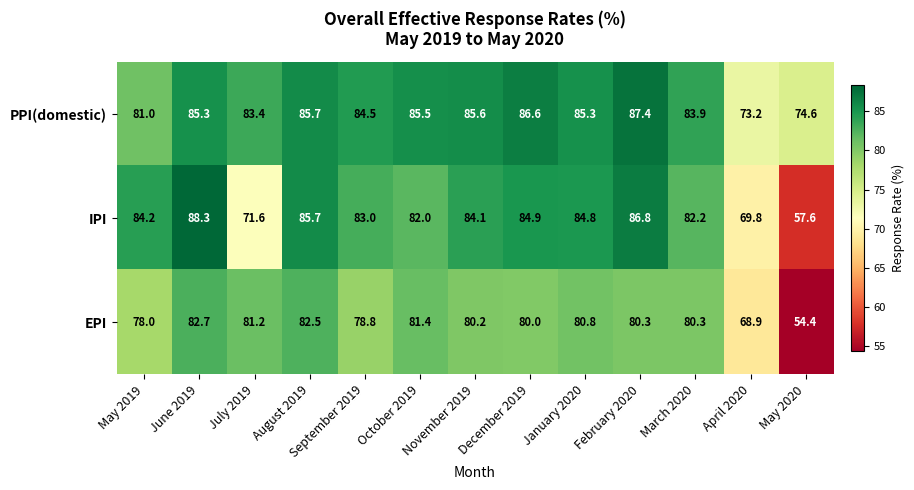

At which category is the sum across all series the highest?

June 2019